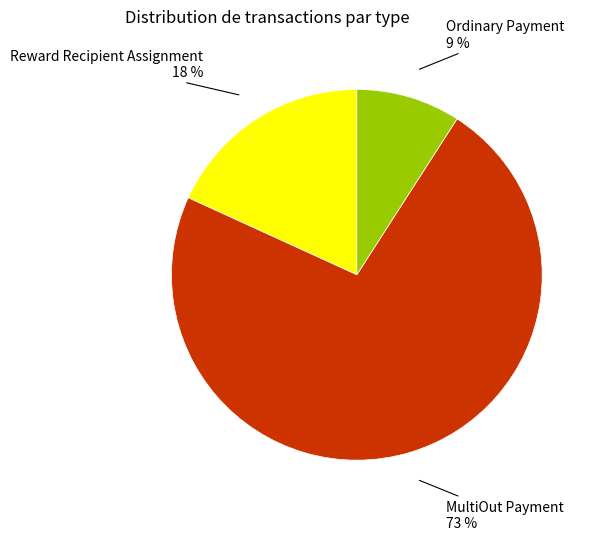

To the nearest percent, what portion does Ordinary Payment represent?

9%